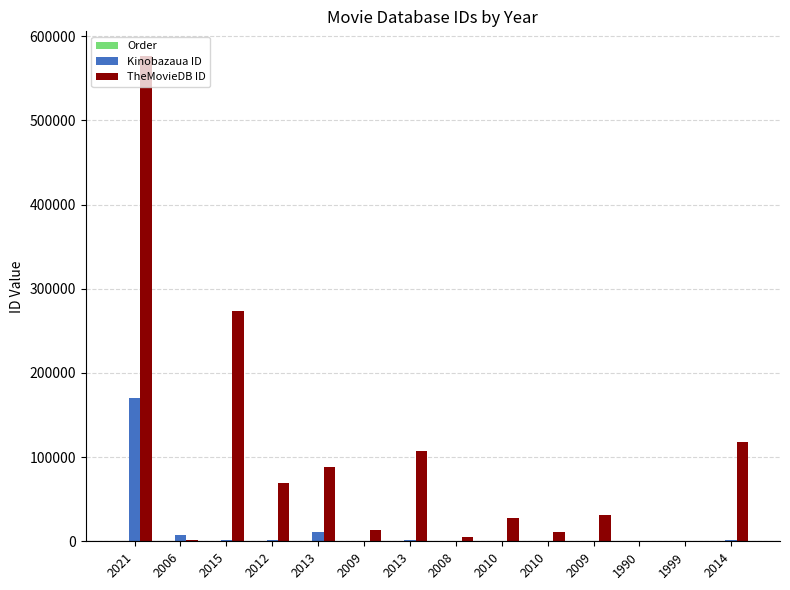

What is the difference between the Kinobazaua ID values at 2010 and 2014?

372